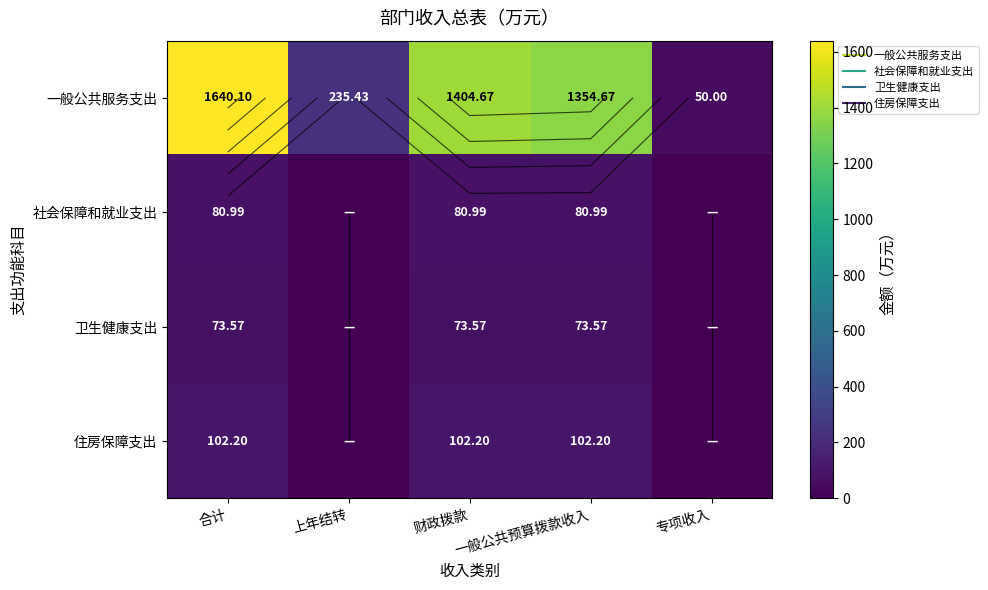

Which category has the highest value in the 社会保障和就业支出 series?

合计